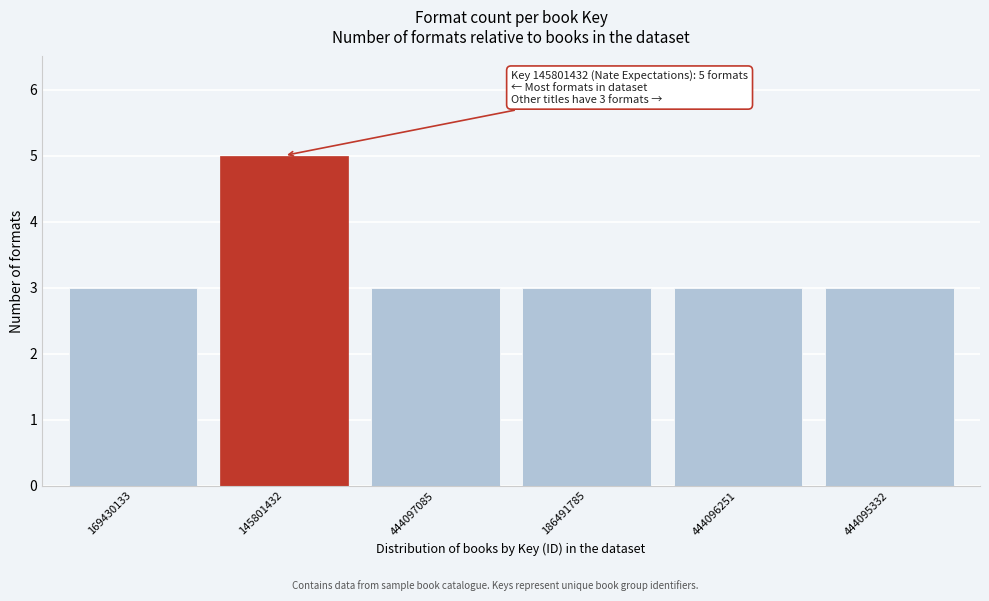

Reading left to right, extract all data points from this chart.

3	5	3	3	3	3